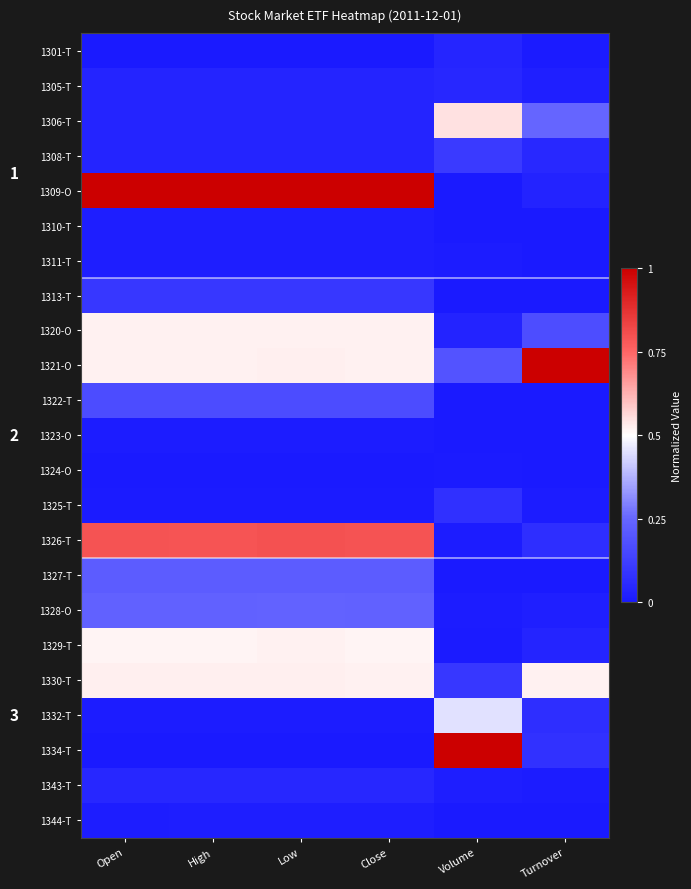

At which category is the sum across all series the highest?

Low